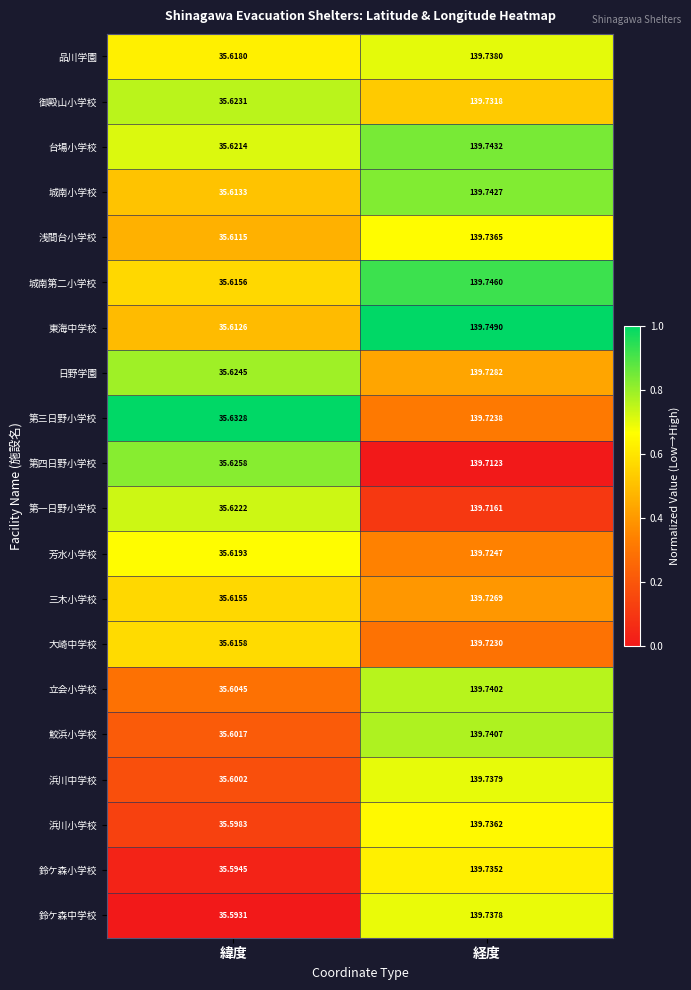

Count the number of categories in the chart.

2